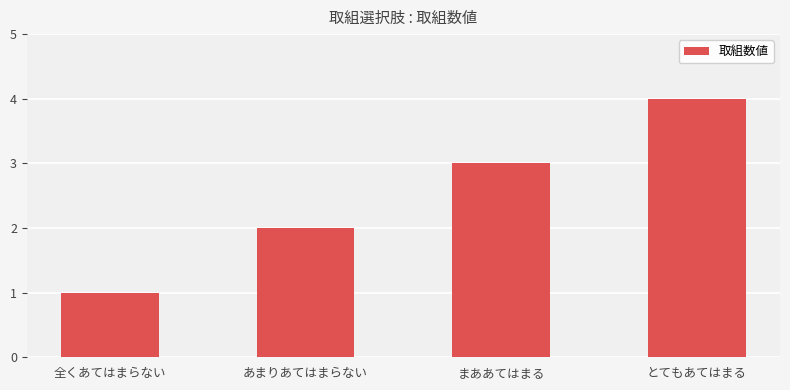

Which has a higher value, 全くあてはまらない or あまりあてはまらない?

あまりあてはまらない